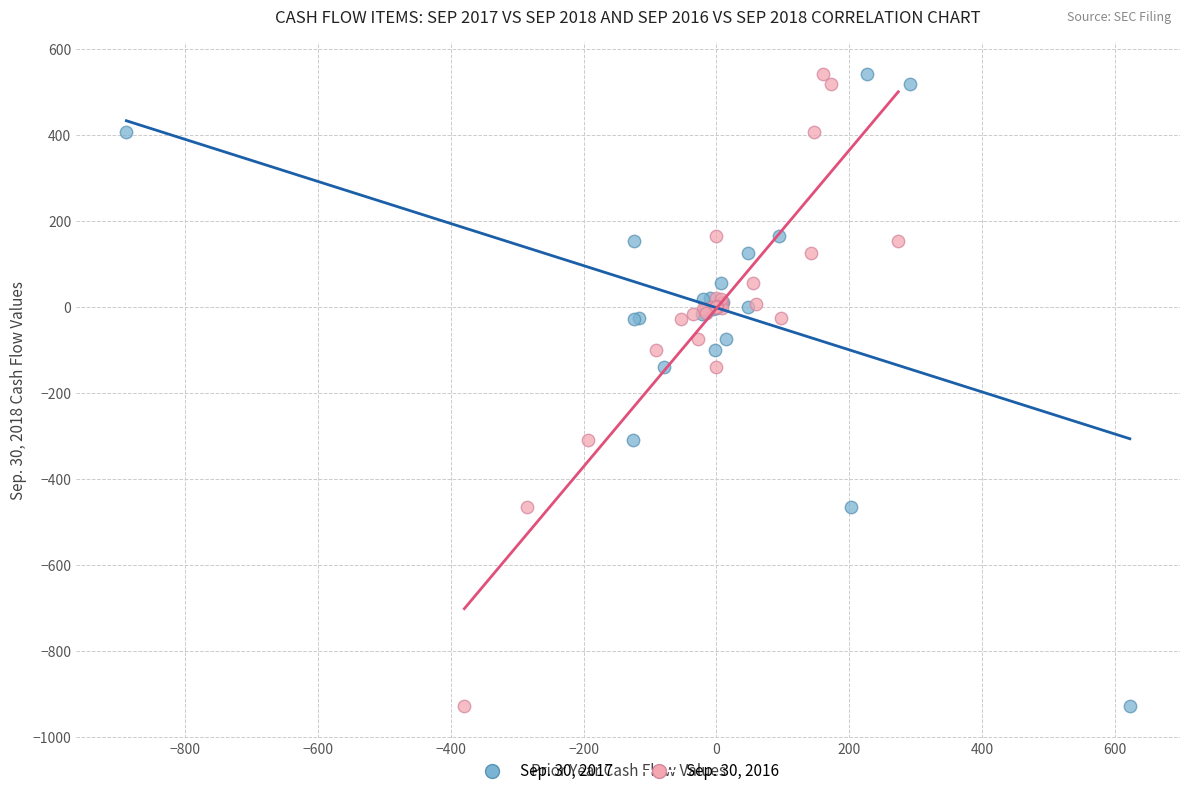

What are all the series names shown in the legend?

Sep. 30, 2017, Sep. 30, 2016